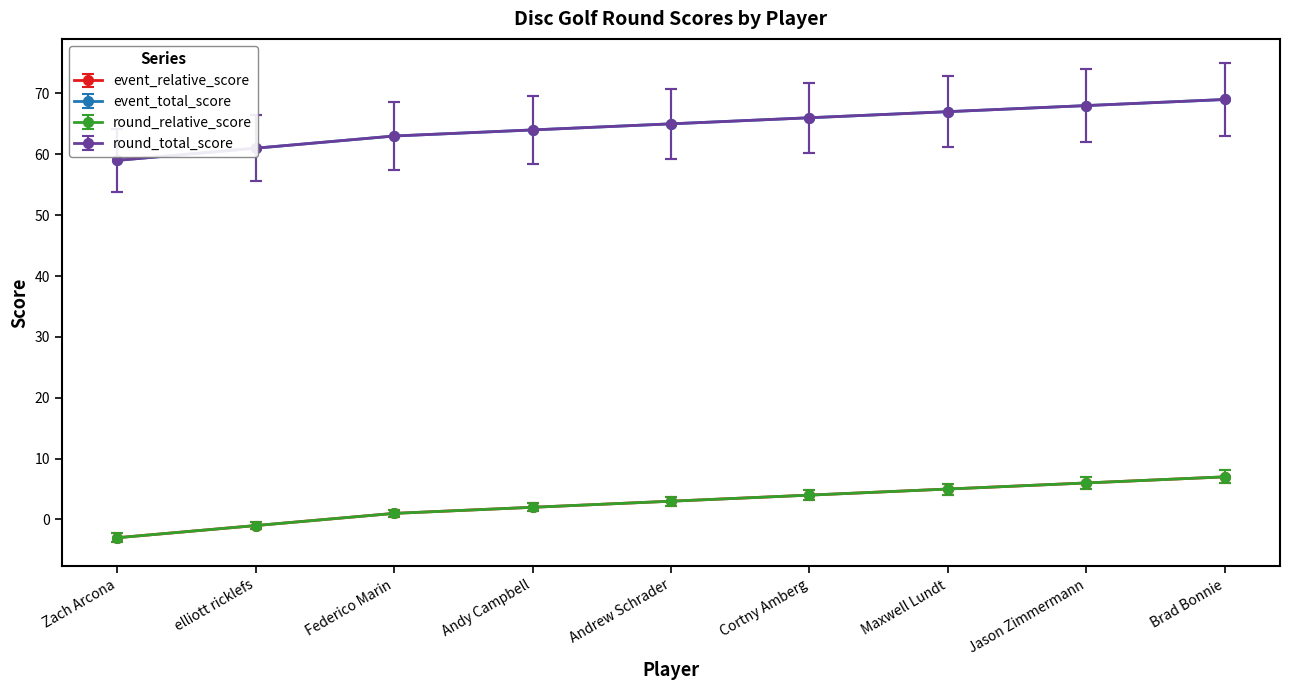

What is the label of the 8th point from the right?

elliott ricklefs